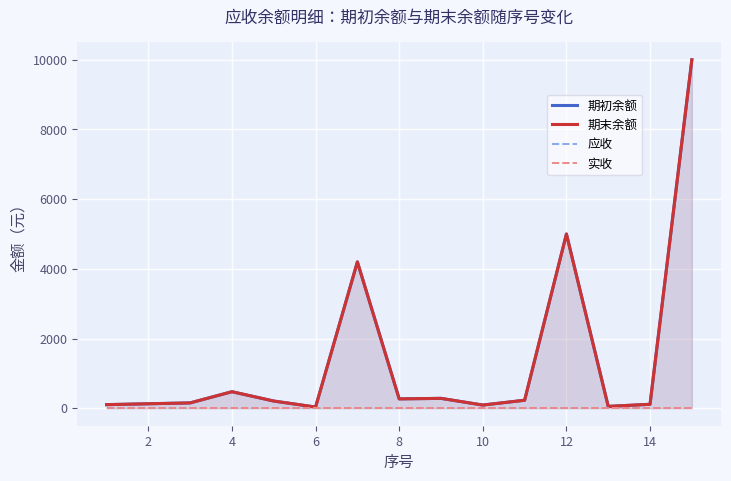

At how many categories does at least one series exceed 3874?

3